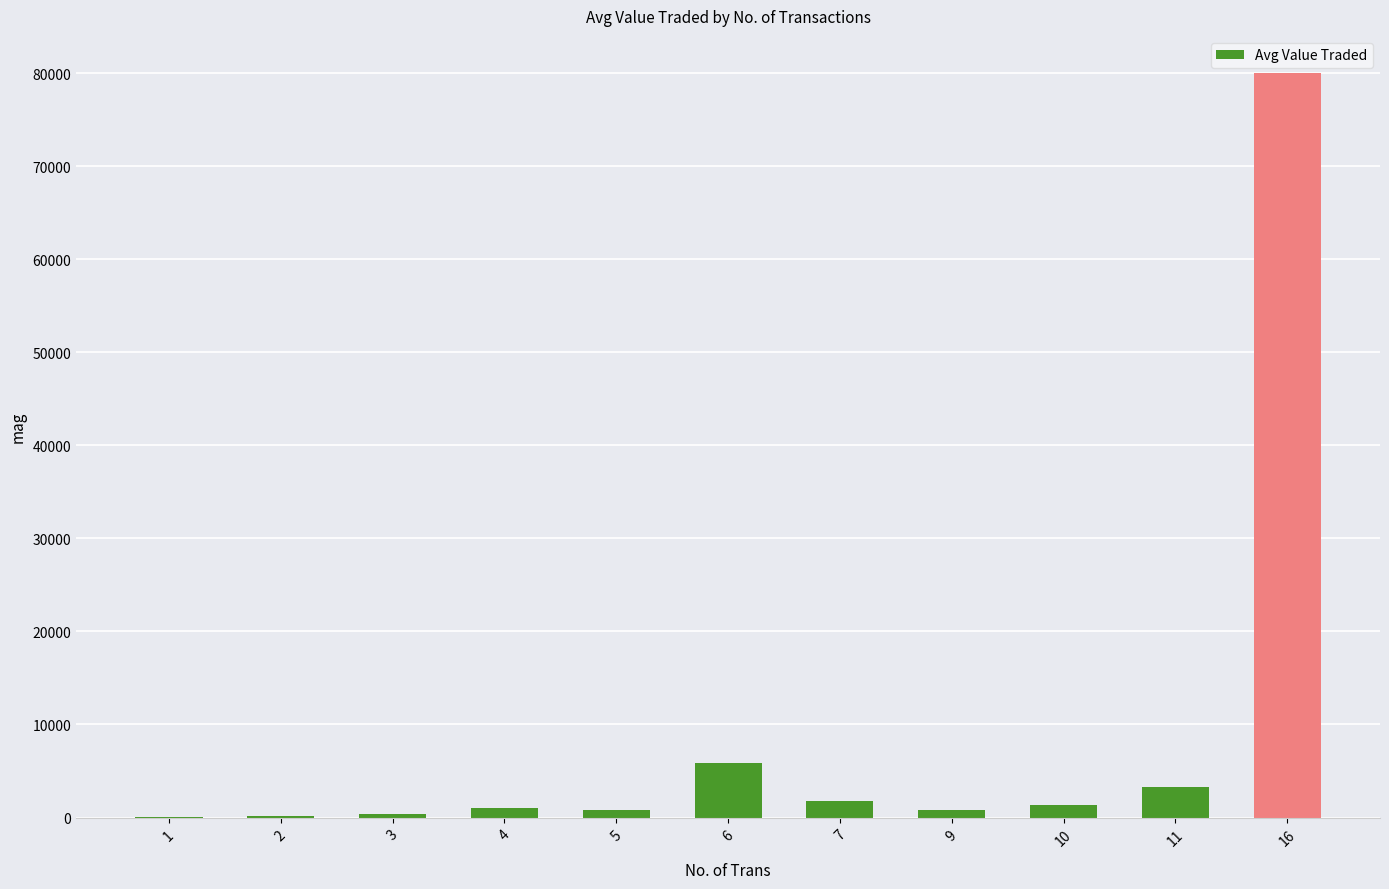

Between 2 and 10, which is larger?

10